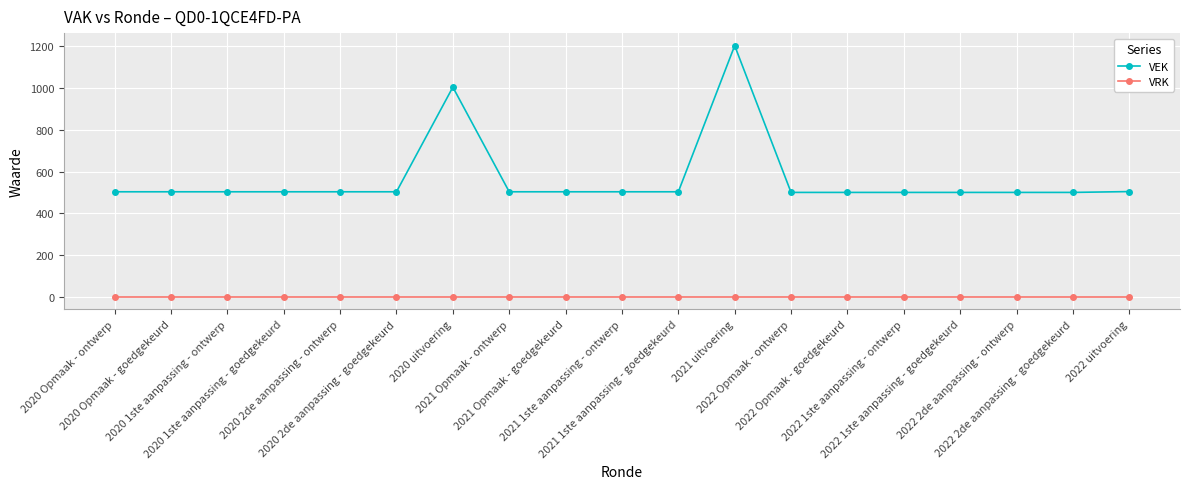

Is it true that VEK equals 503 at 2021 Opmaak - ontwerp?

True